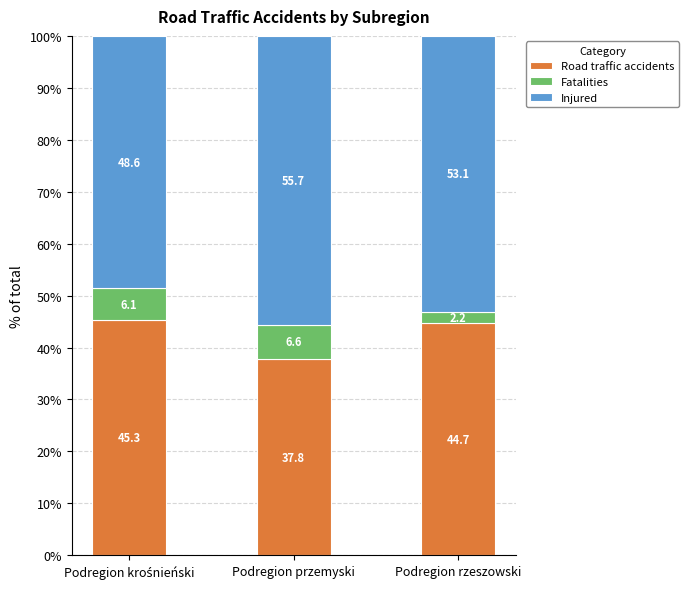

The Road traffic accidents series shows 18.3 at Podregion przemyski. True or false?

False